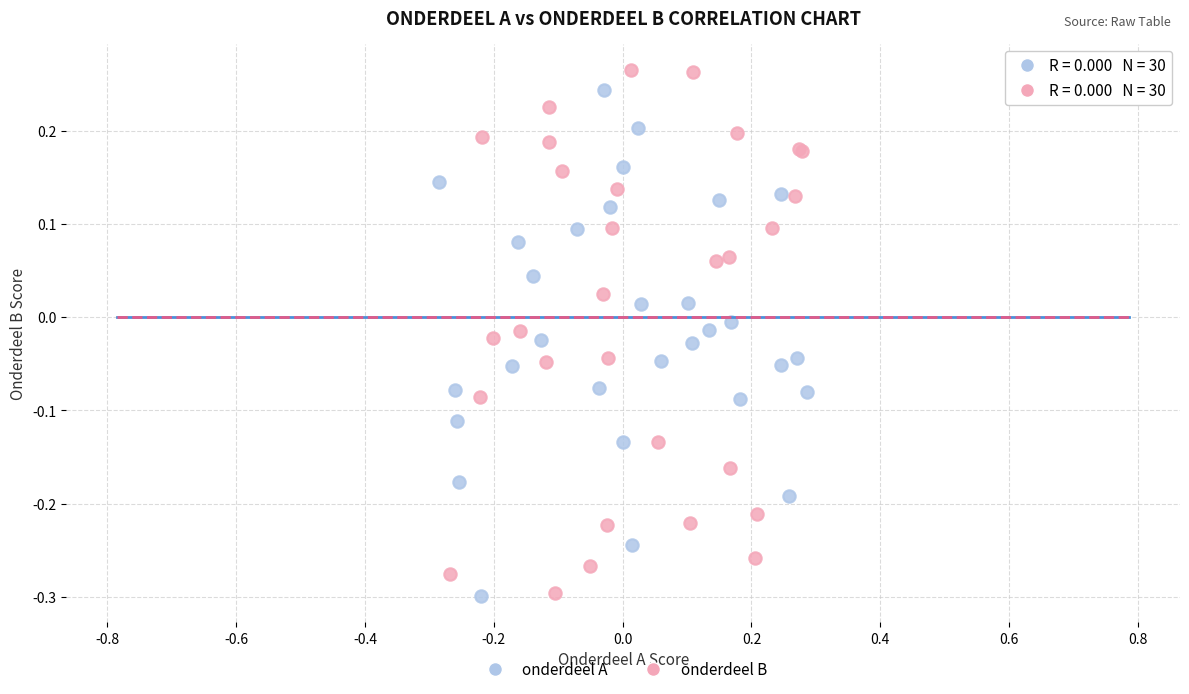

What are all the series names shown in the legend?

onderdeel A, onderdeel B